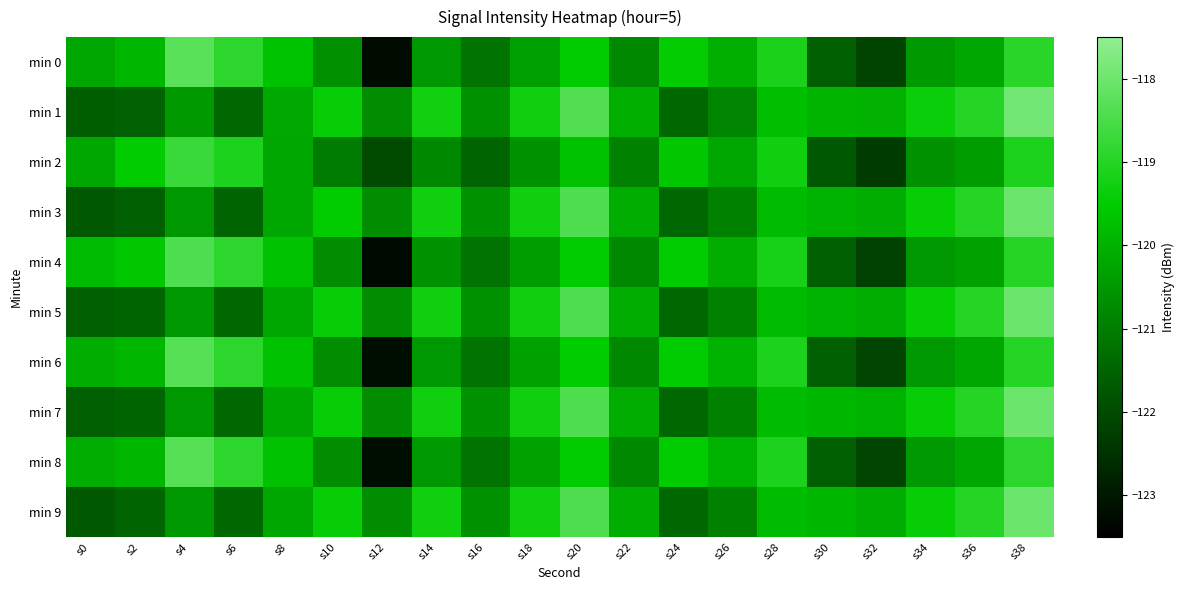

Reading right to left, list all the values displayed in this chart.

min 0: s38=-119.0	s36=-120.2	s34=-120.5	s32=-122.1	s30=-121.6	s28=-119.1	s26=-120.0	s24=-119.5	s22=-120.8	s20=-119.5	s18=-120.3	s16=-121.2	s14=-120.5	s12=-123.2	s10=-120.7	s8=-119.7	s6=-118.9	s4=-118.3	s2=-119.9	s0=-120.2
min 1: s38=-117.9	s36=-119.0	s34=-119.4	s32=-120.0	s30=-120.0	s28=-119.8	s26=-120.9	s24=-121.4	s22=-120.1	s20=-118.4	s18=-119.3	s16=-120.6	s14=-119.3	s12=-120.7	s10=-119.4	s8=-120.2	s6=-121.4	s4=-120.5	s2=-121.5	s0=-121.6
min 2: s38=-119.1	s36=-120.4	s34=-120.6	s32=-122.3	s30=-121.7	s28=-119.3	s26=-120.2	s24=-119.6	s22=-120.9	s20=-119.7	s18=-120.6	s16=-121.5	s14=-120.8	s12=-122.0	s10=-121.0	s8=-120.2	s6=-119.1	s4=-118.7	s2=-119.5	s0=-120.2
min 3: s38=-118.0	s36=-119.0	s34=-119.4	s32=-120.1	s30=-120.0	s28=-119.8	s26=-120.9	s24=-121.4	s22=-120.1	s20=-118.4	s18=-119.3	s16=-120.6	s14=-119.3	s12=-120.7	s10=-119.5	s8=-120.2	s6=-121.5	s4=-120.5	s2=-121.6	s0=-121.7
min 4: s38=-119.0	s36=-120.3	s34=-120.5	s32=-122.2	s30=-121.6	s28=-119.2	s26=-120.1	s24=-119.5	s22=-120.8	s20=-119.5	s18=-120.4	s16=-121.2	s14=-120.6	s12=-123.3	s10=-120.7	s8=-119.7	s6=-118.9	s4=-118.4	s2=-119.6	s0=-119.8
min 5: s38=-118.0	s36=-119.0	s34=-119.4	s32=-120.1	s30=-120.0	s28=-119.8	s26=-120.9	s24=-121.4	s22=-120.1	s20=-118.4	s18=-119.3	s16=-120.6	s14=-119.3	s12=-120.7	s10=-119.4	s8=-120.2	s6=-121.4	s4=-120.5	s2=-121.5	s0=-121.6
min 6: s38=-119.0	s36=-120.2	s34=-120.5	s32=-122.1	s30=-121.6	s28=-119.1	s26=-120.0	s24=-119.5	s22=-120.8	s20=-119.5	s18=-120.3	s16=-121.2	s14=-120.5	s12=-123.2	s10=-120.7	s8=-119.7	s6=-118.9	s4=-118.3	s2=-119.9	s0=-120.1
min 7: s38=-118.0	s36=-119.0	s34=-119.4	s32=-120.0	s30=-119.9	s28=-119.8	s26=-120.9	s24=-121.4	s22=-120.1	s20=-118.4	s18=-119.3	s16=-120.6	s14=-119.3	s12=-120.7	s10=-119.4	s8=-120.2	s6=-121.4	s4=-120.5	s2=-121.5	s0=-121.6
min 8: s38=-118.9	s36=-120.2	s34=-120.5	s32=-122.1	s30=-121.6	s28=-119.1	s26=-120.0	s24=-119.5	s22=-120.8	s20=-119.5	s18=-120.3	s16=-121.2	s14=-120.5	s12=-123.2	s10=-120.7	s8=-119.7	s6=-118.9	s4=-118.3	s2=-119.9	s0=-120.1
min 9: s38=-118.0	s36=-119.0	s34=-119.4	s32=-120.1	s30=-119.9	s28=-119.8	s26=-120.9	s24=-121.4	s22=-120.1	s20=-118.4	s18=-119.3	s16=-120.6	s14=-119.3	s12=-120.7	s10=-119.4	s8=-120.2	s6=-121.4	s4=-120.5	s2=-121.5	s0=-121.7